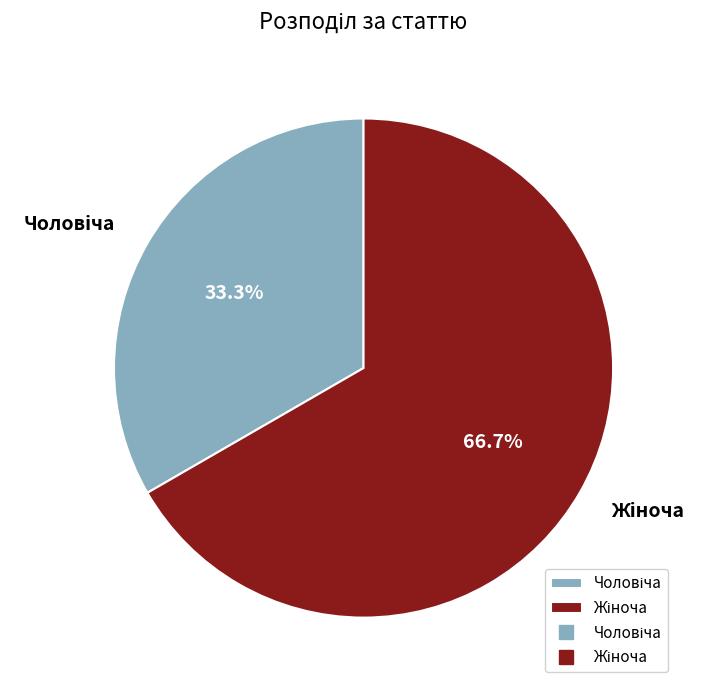

Does any single category account for the majority?

Yes